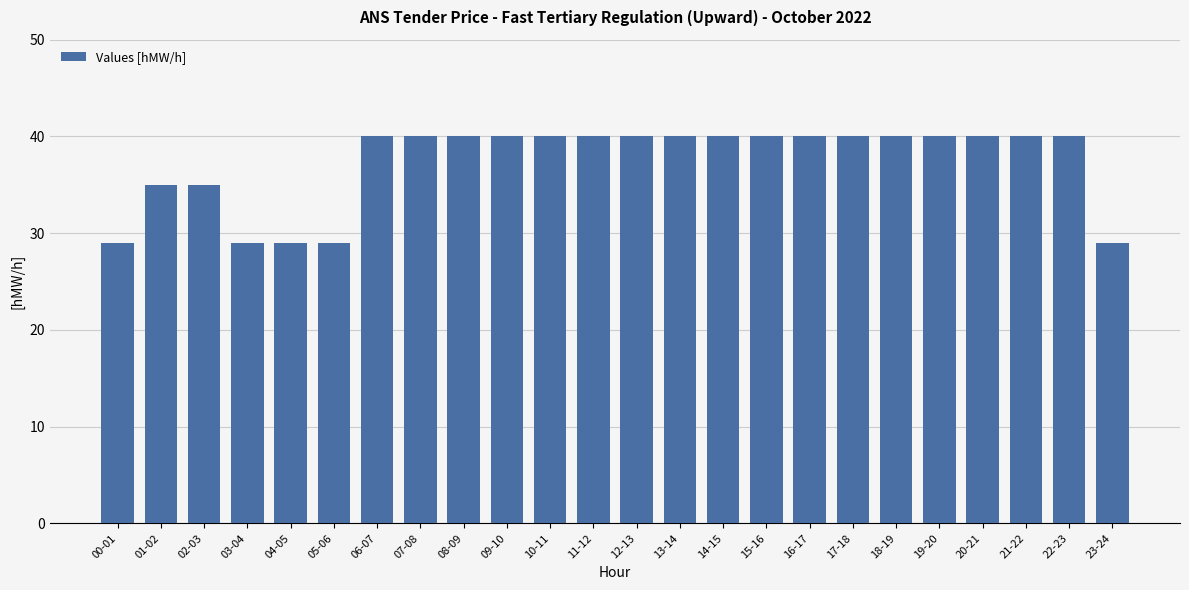

What is the greatest value displayed?

40